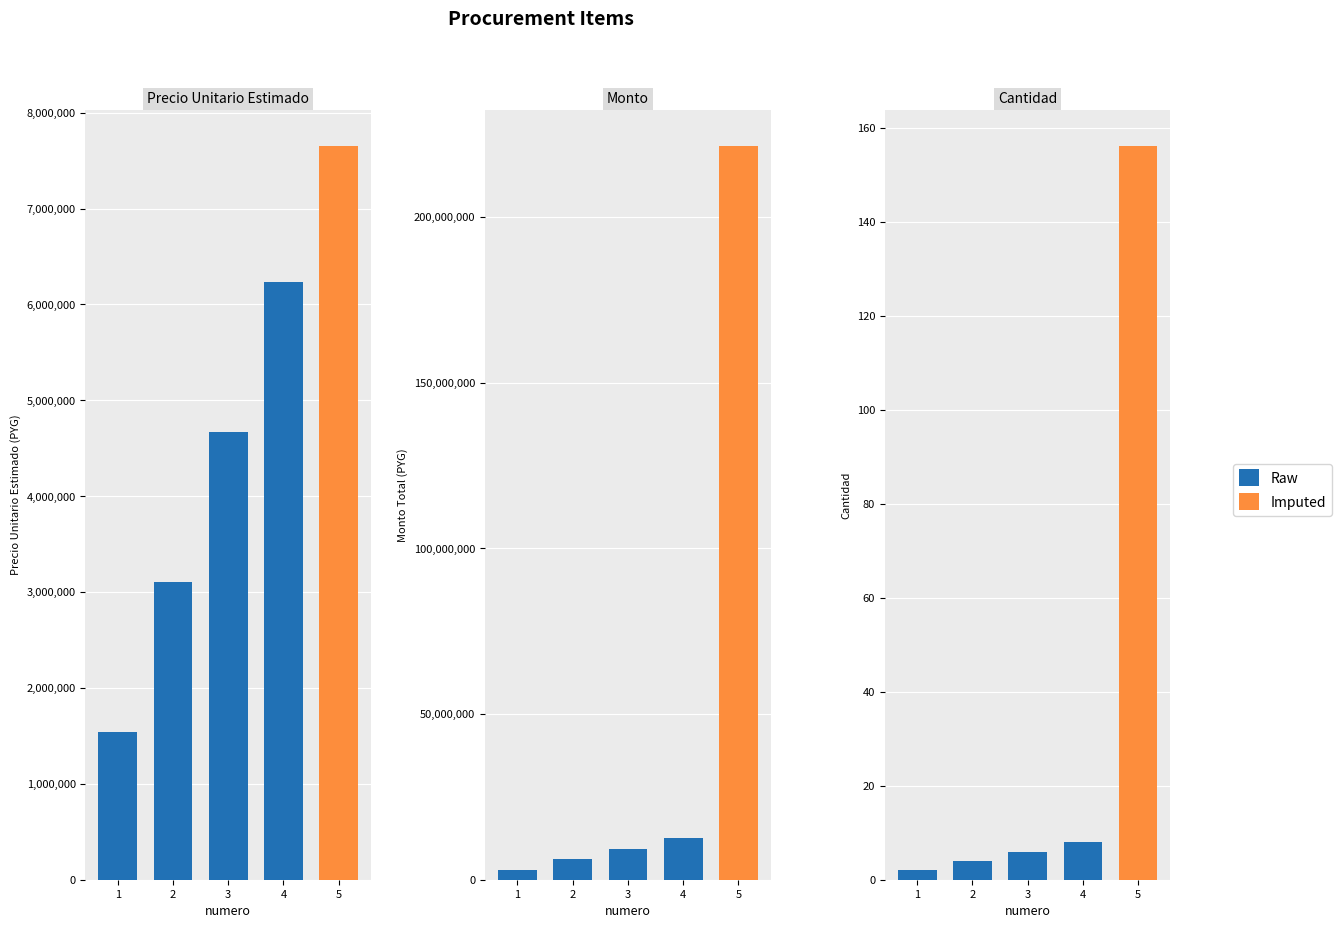

Reading left to right, what are all the values shown in this chart?

1=2	2=4	3=6	4=8	5=156